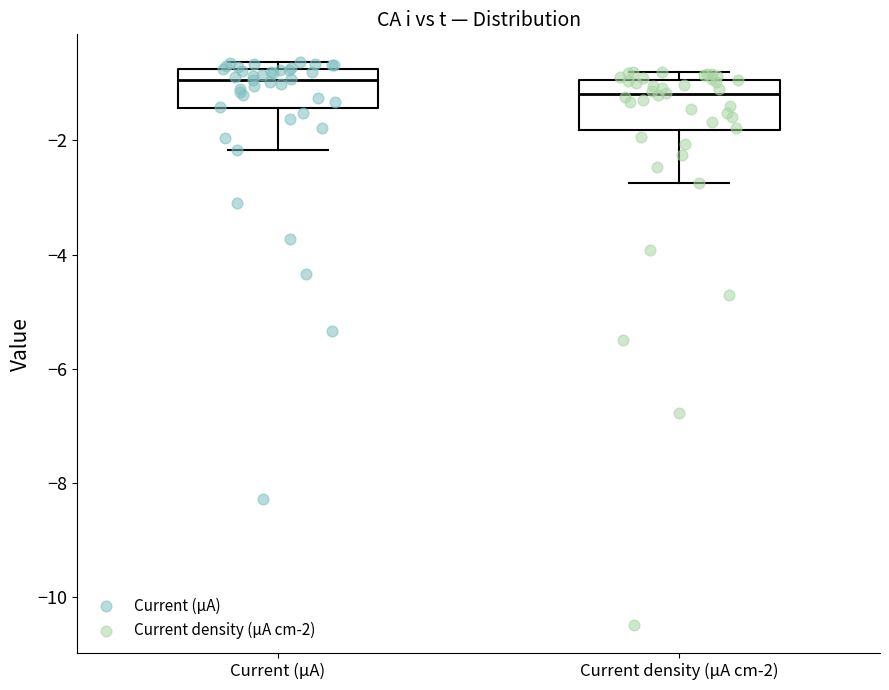

Reading left to right, transcribe this box plot: for each box, give where its median line is, the range the box spans, and where its two whiskers end, as read against the y-axis. The values are not printed on the chart, so give them approximately, as read against the axis.

Current (µA): median -1.0, box -1.4 to -0.8, whiskers -2.2 to -0.6
Current density (µA cm-2): median -1.2, box -1.8 to -1.0, whiskers -2.8 to -0.8